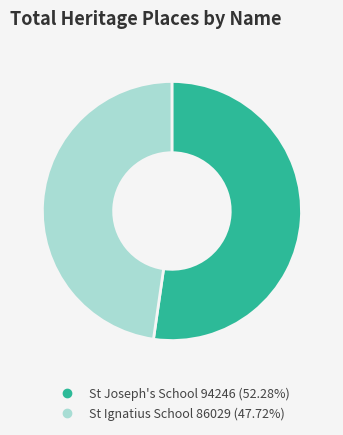

Is there any slice that represents more than half of the pie?

Yes